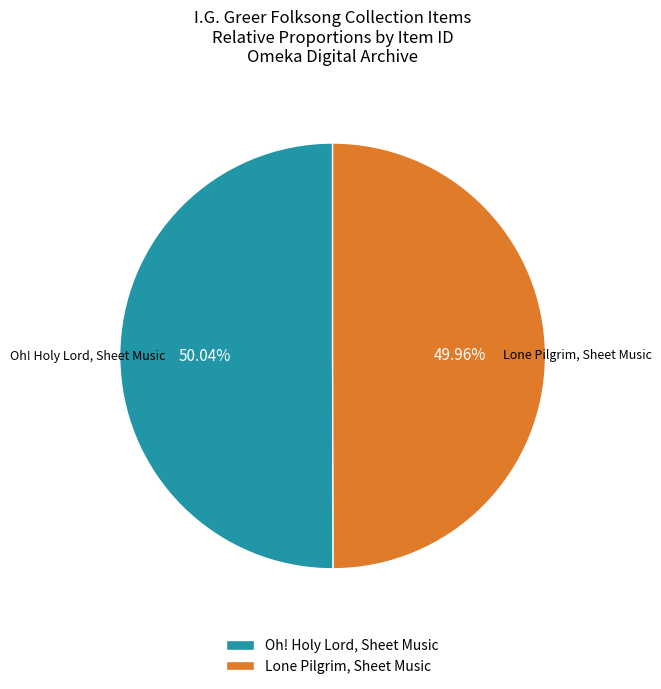

Is there any slice that represents more than half of the pie?

Yes